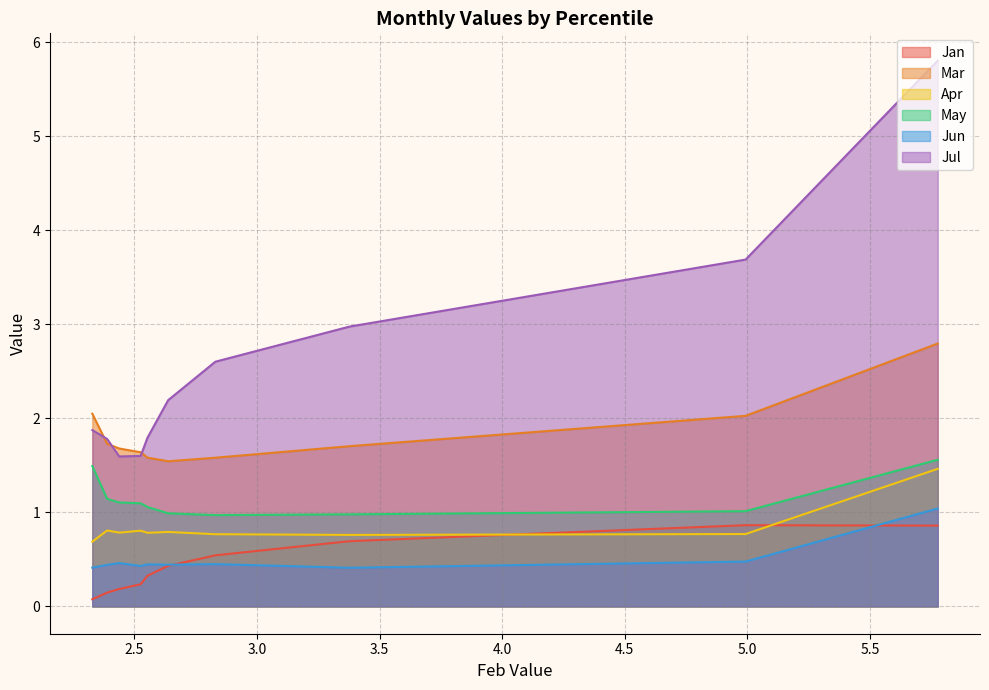

What is the value of the May point at the 1st from the left?

1.6